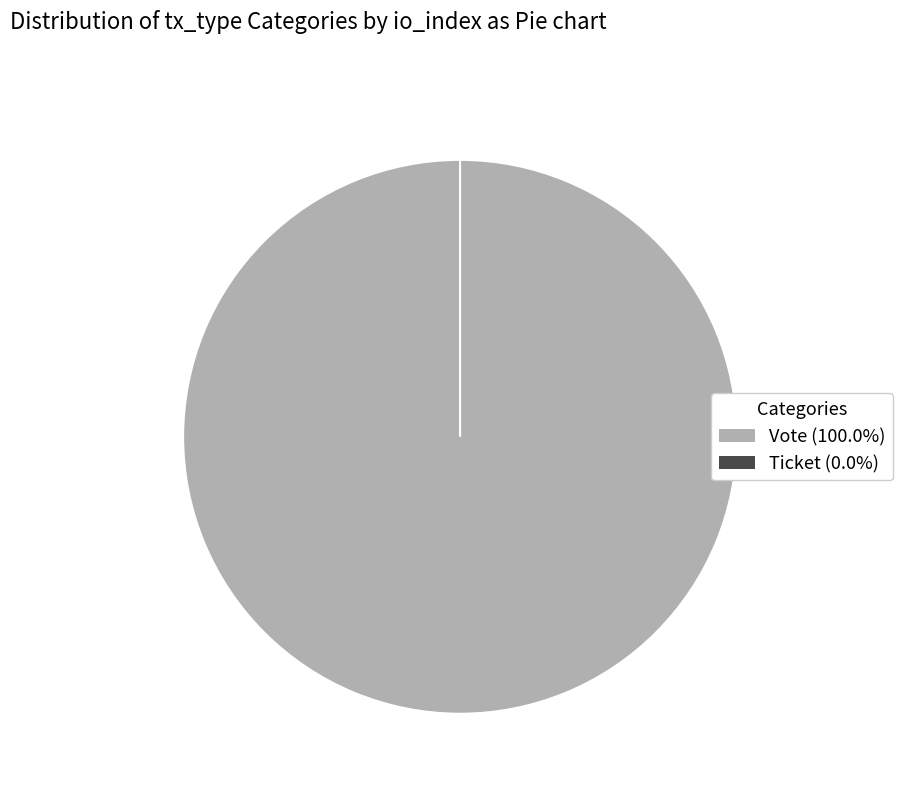

What is the change in value from Vote (io_index=1) to Ticket (io_index=0)?

-1